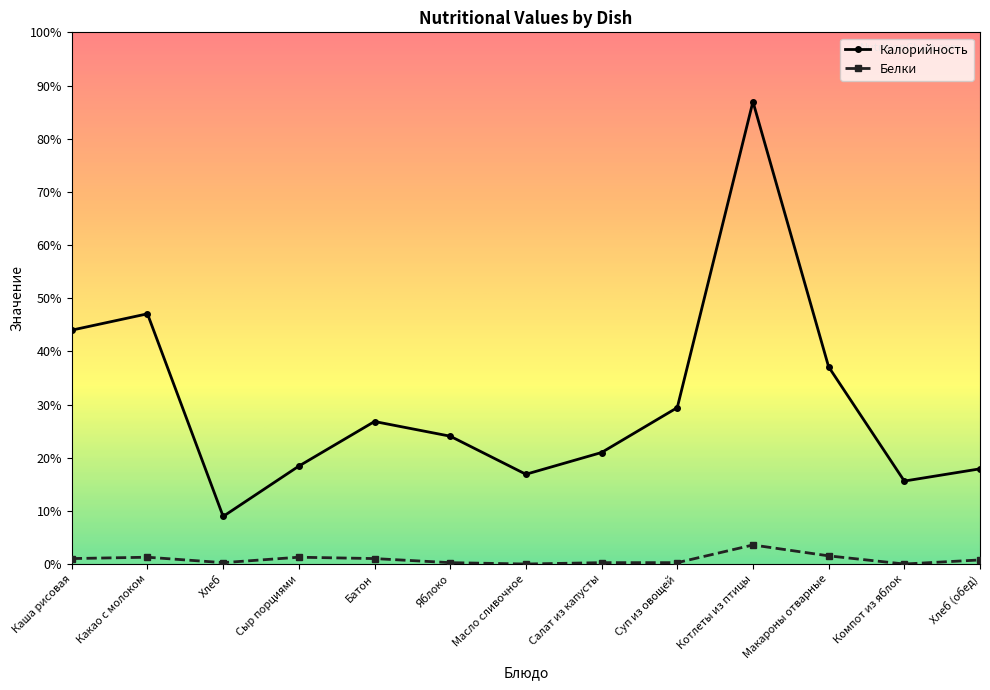

Where is the first local minimum for Калорийность?

Хлеб